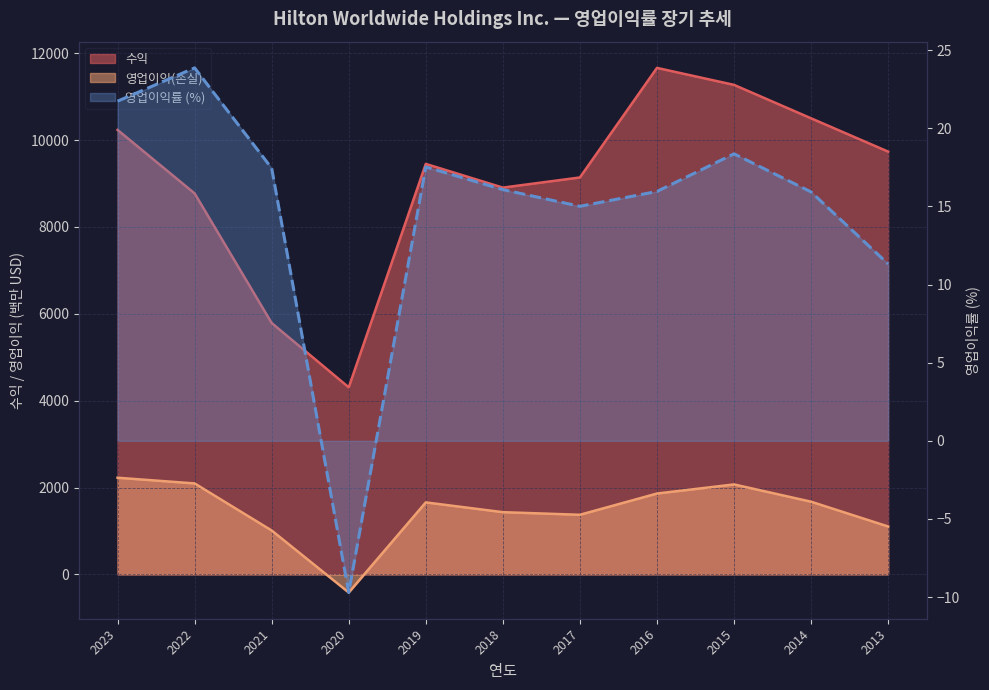

How many values are below zero?

1